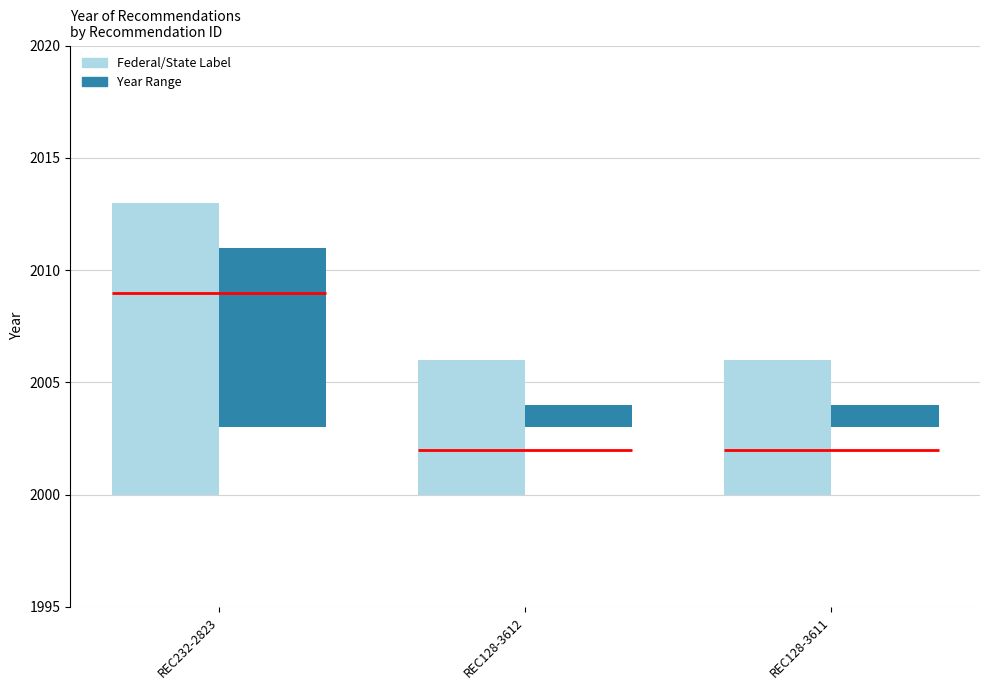

What is the total value across all series at REC128-3612?

7